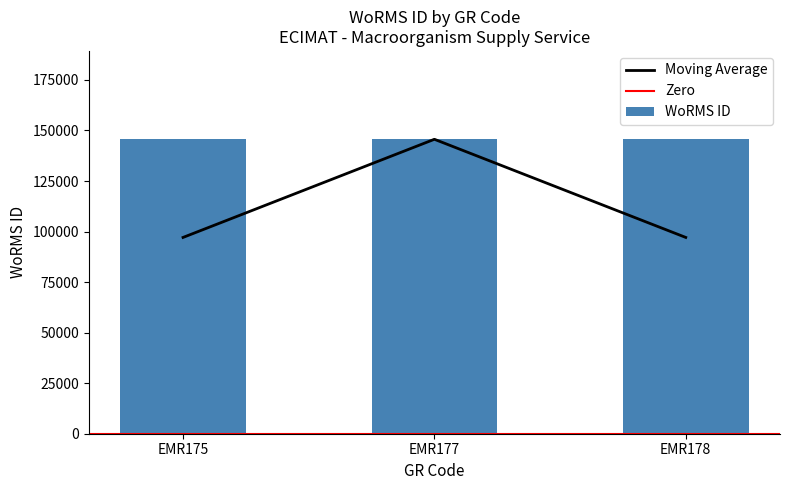

Does the chart contain stacked bars?

No